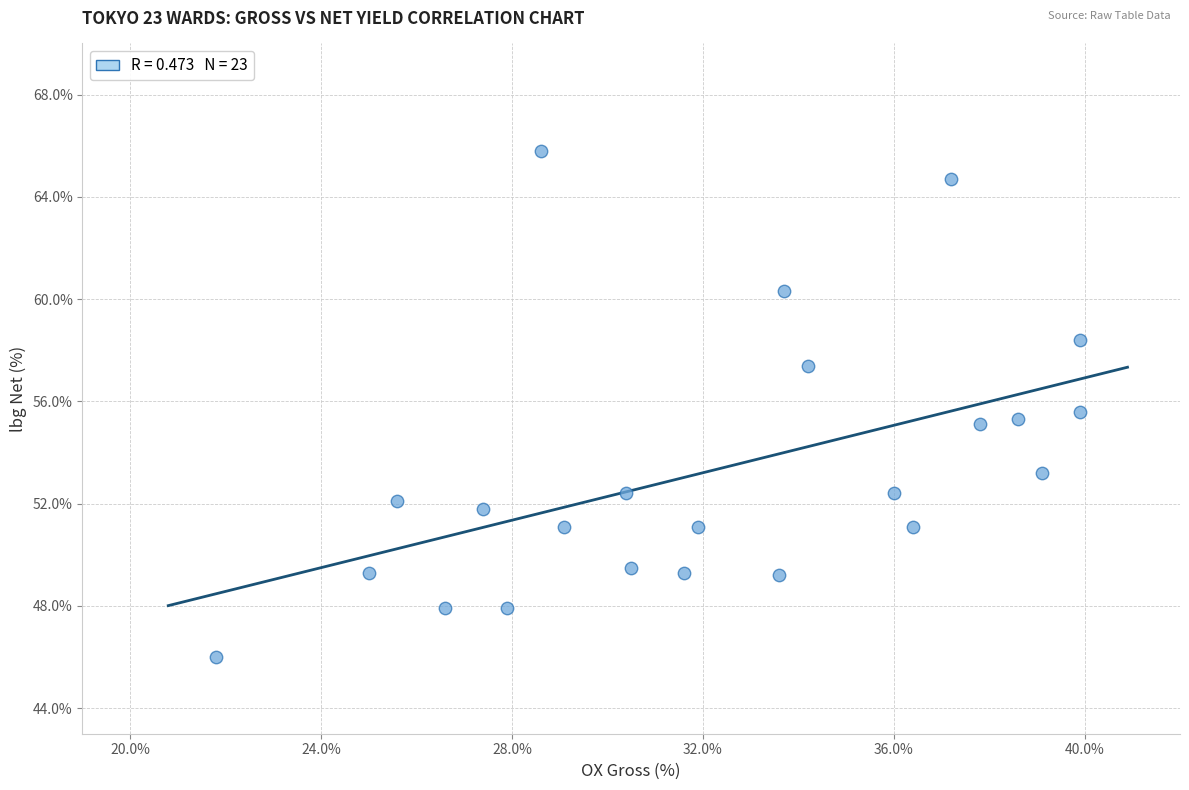

What is the range of Y values (max minus min)?

19.8